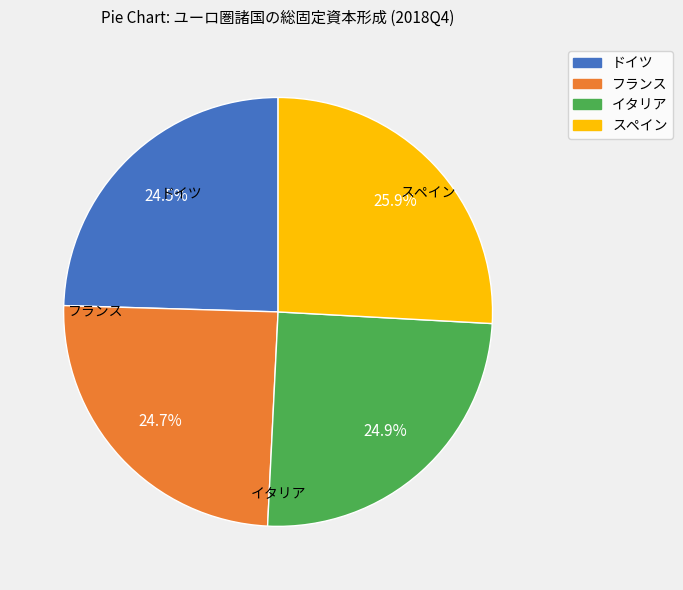

To the nearest percent, what is the difference between the largest and smallest slice percentages?

1%